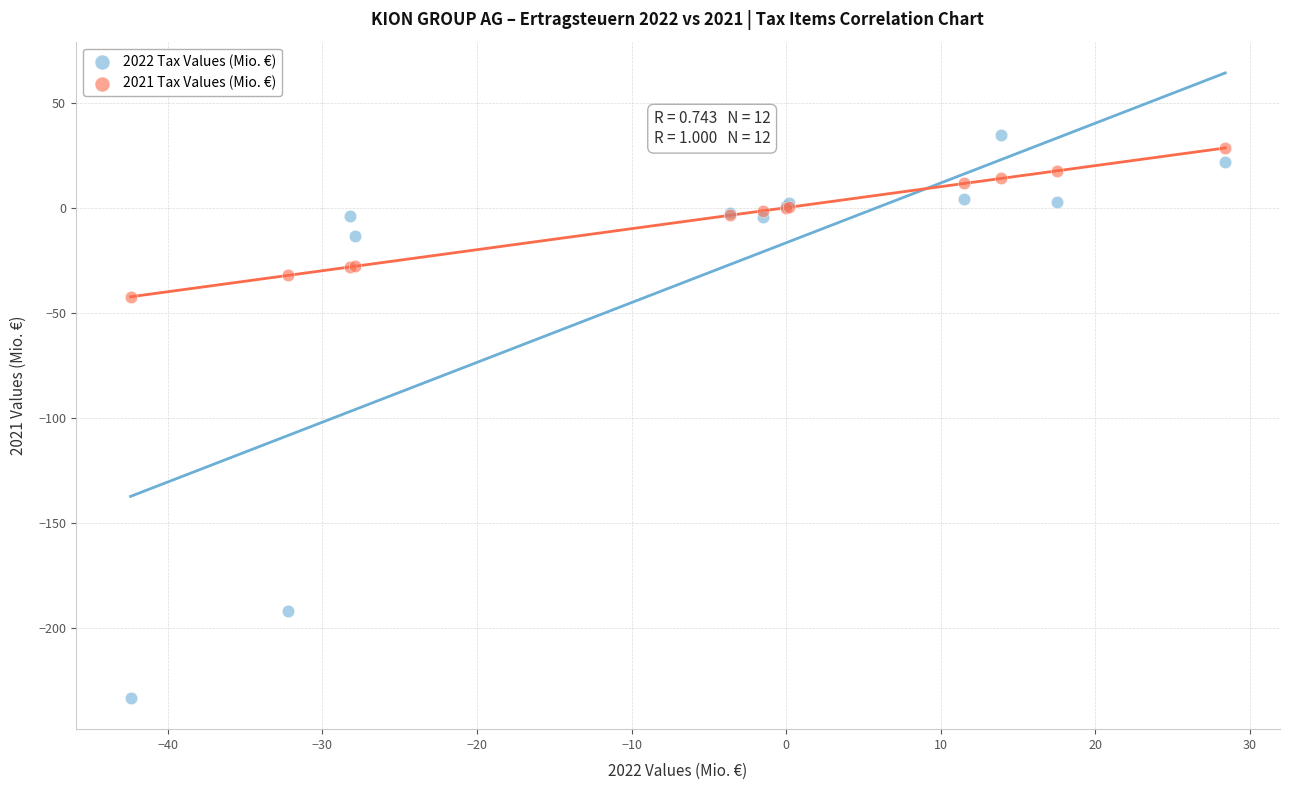

Which series reaches the minimum Y coordinate?

2022 Tax Values (Mio. €)